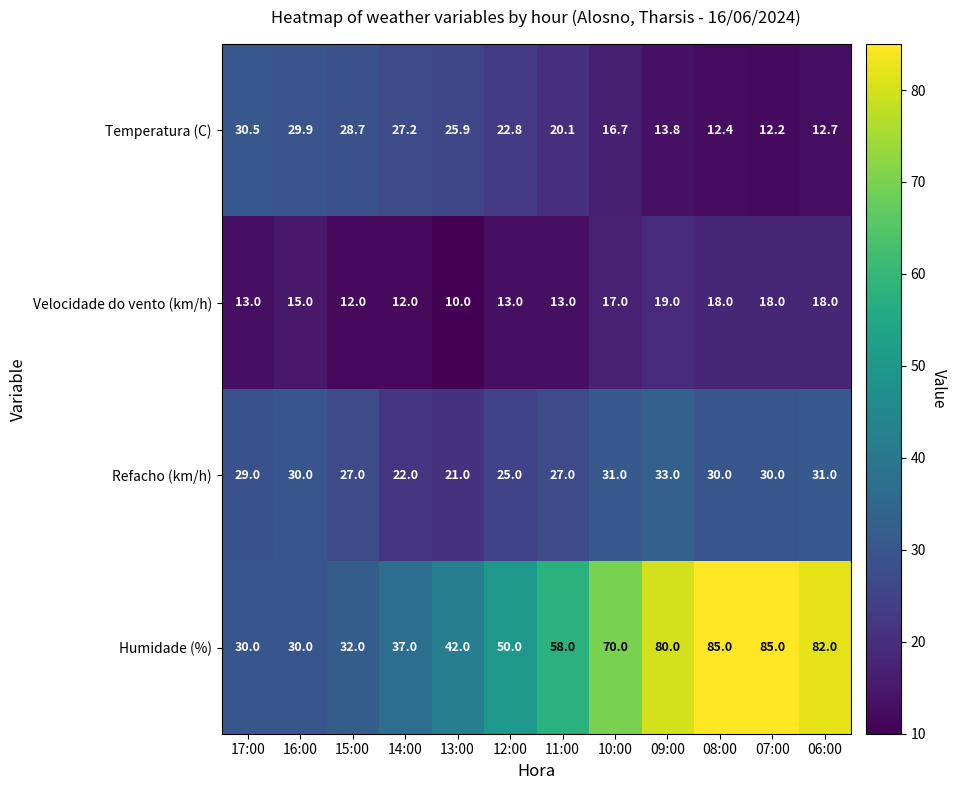

What is the difference between the Humidade (%) values at 15:00 and 14:00?

5.0